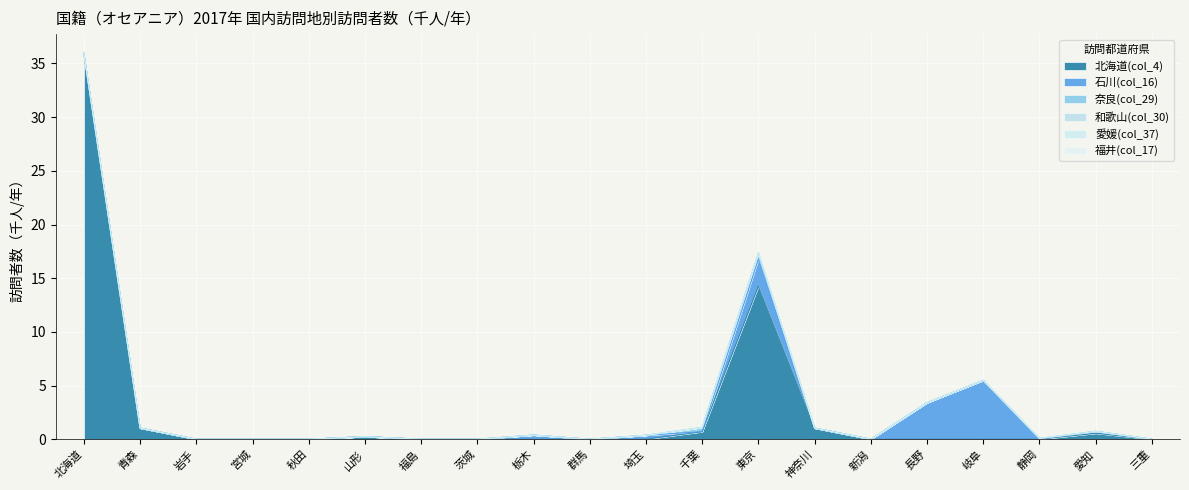

Is the value of 奈良(col_29) at 愛知 greater than the value of 和歌山(col_30) at 新潟?

No